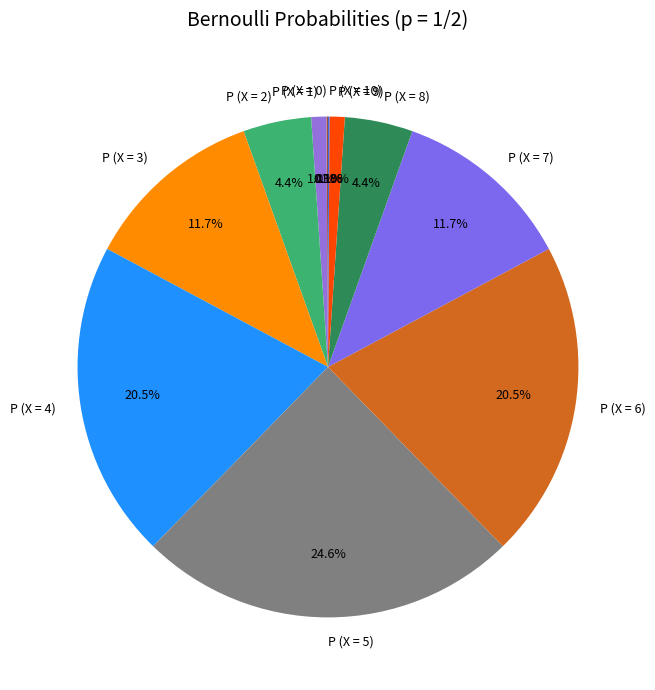

The P (X = 7) slice represents 12% of the pie. True or false?

True